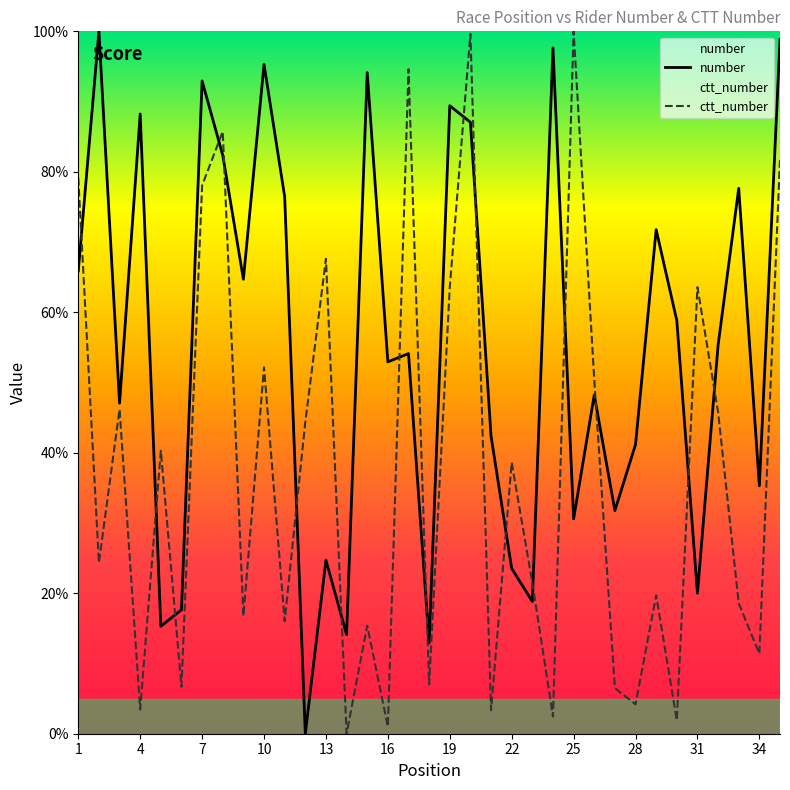

Rank the series by their average value, from lowest to highest.

ctt_number, number